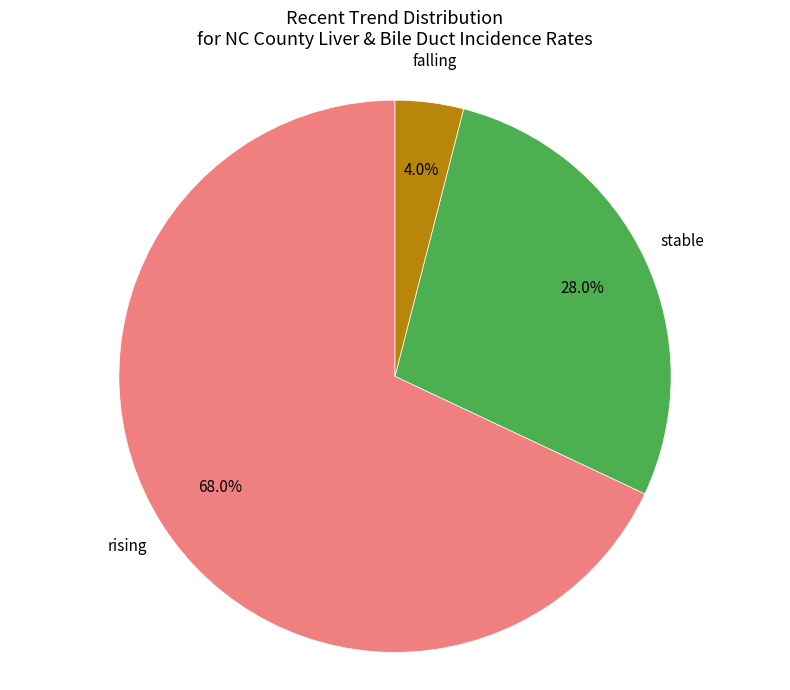

Which has a higher value, stable or falling?

stable